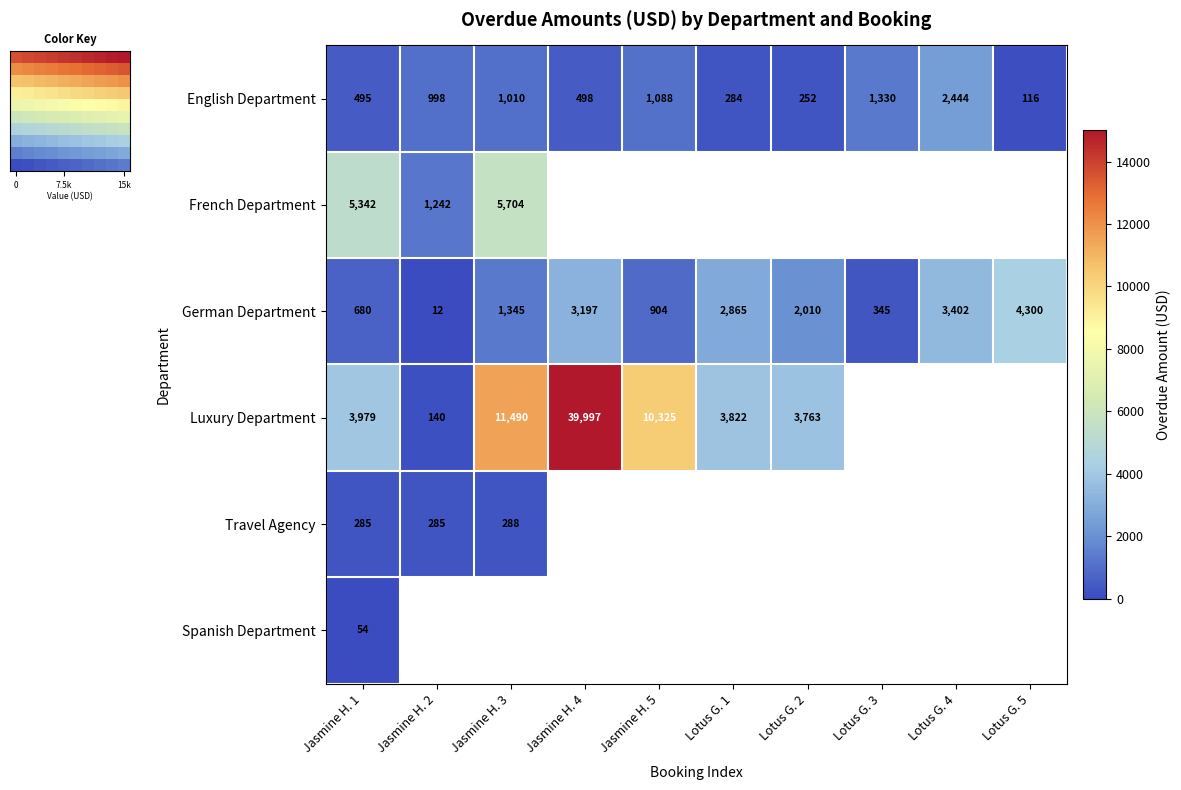

At which label does German Department first exceed 2010?

Jasmine H. 4